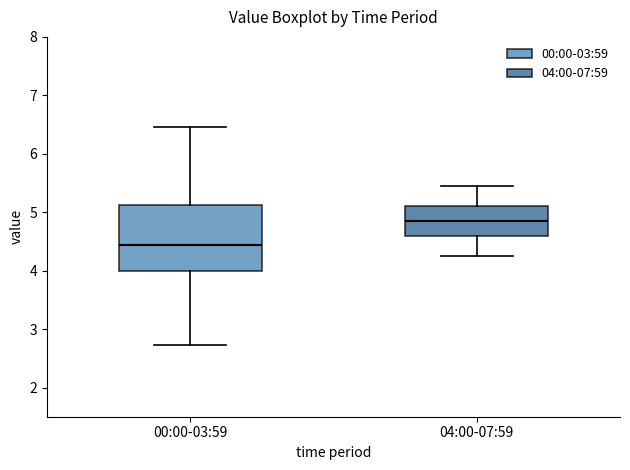

Where does the upper whisker of the box for 04:00-07:59 end on the y-axis? The values are not printed on the chart, so give them approximately, as read against the axis.

5.5